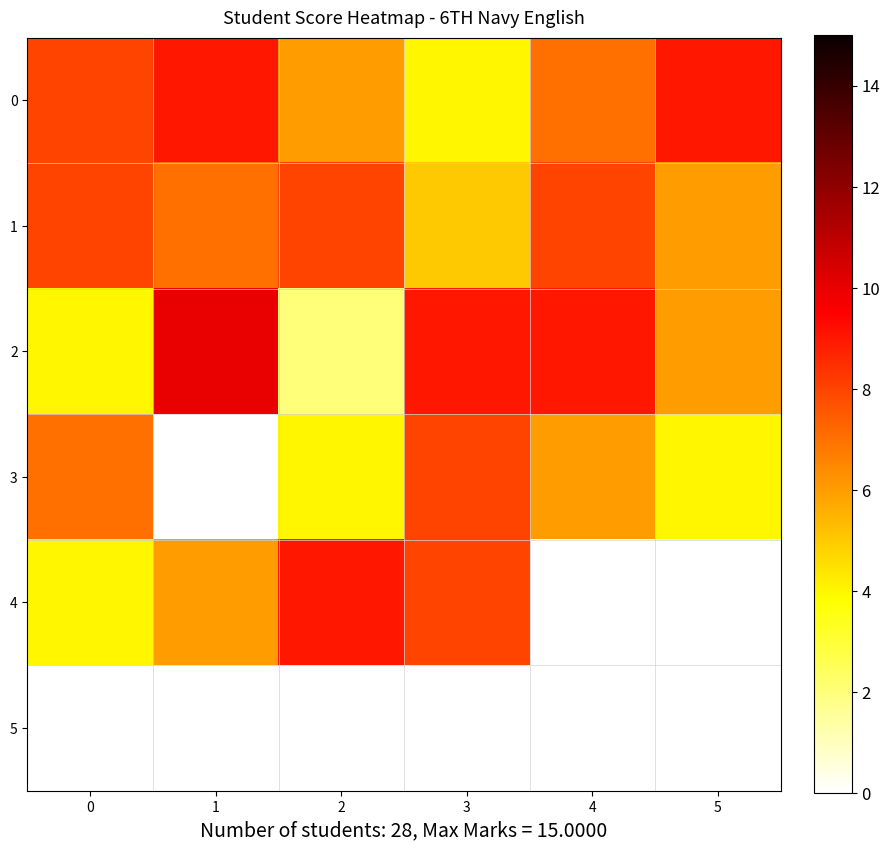

What is the sum of all 2 values?

40.0